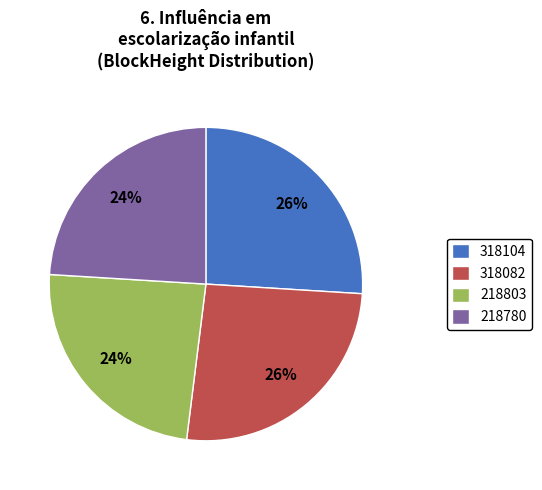

How many segments does this pie chart have?

4